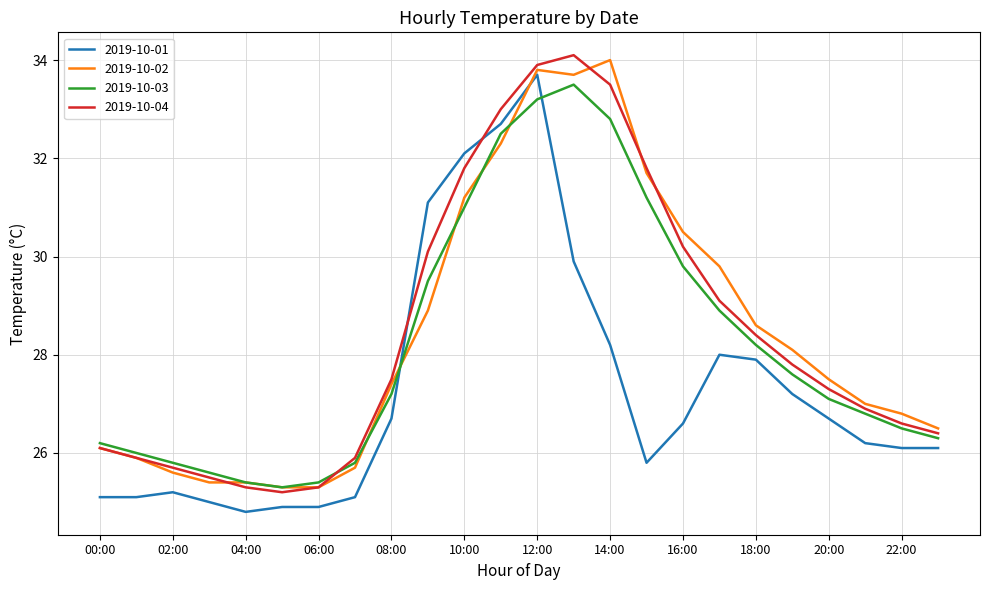

True or false: 2019-10-01 and 2019-10-04 cross at least once.

True